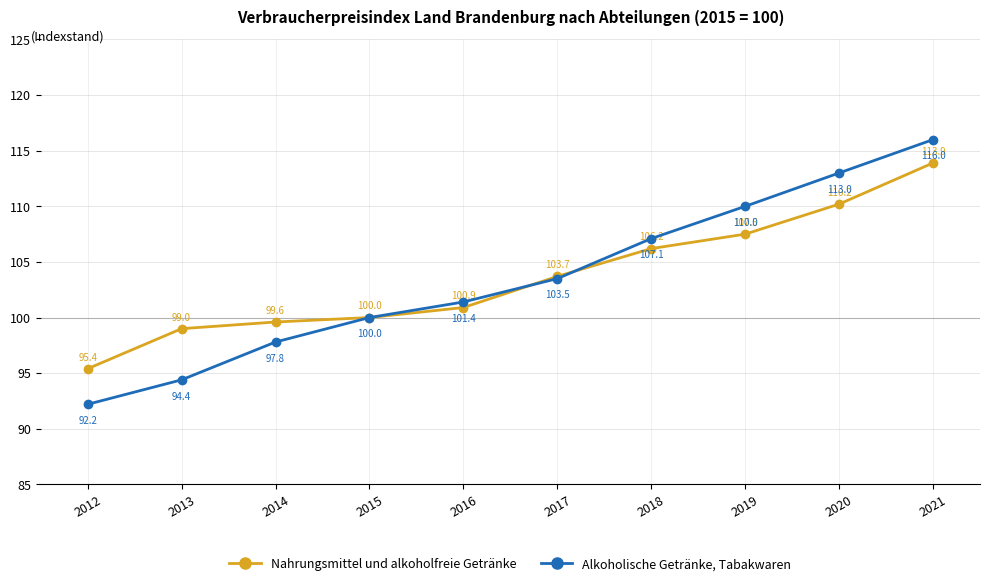

Between 2014 and 2018, which series saw the biggest shift?

Alkoholische Getränke, Tabakwaren